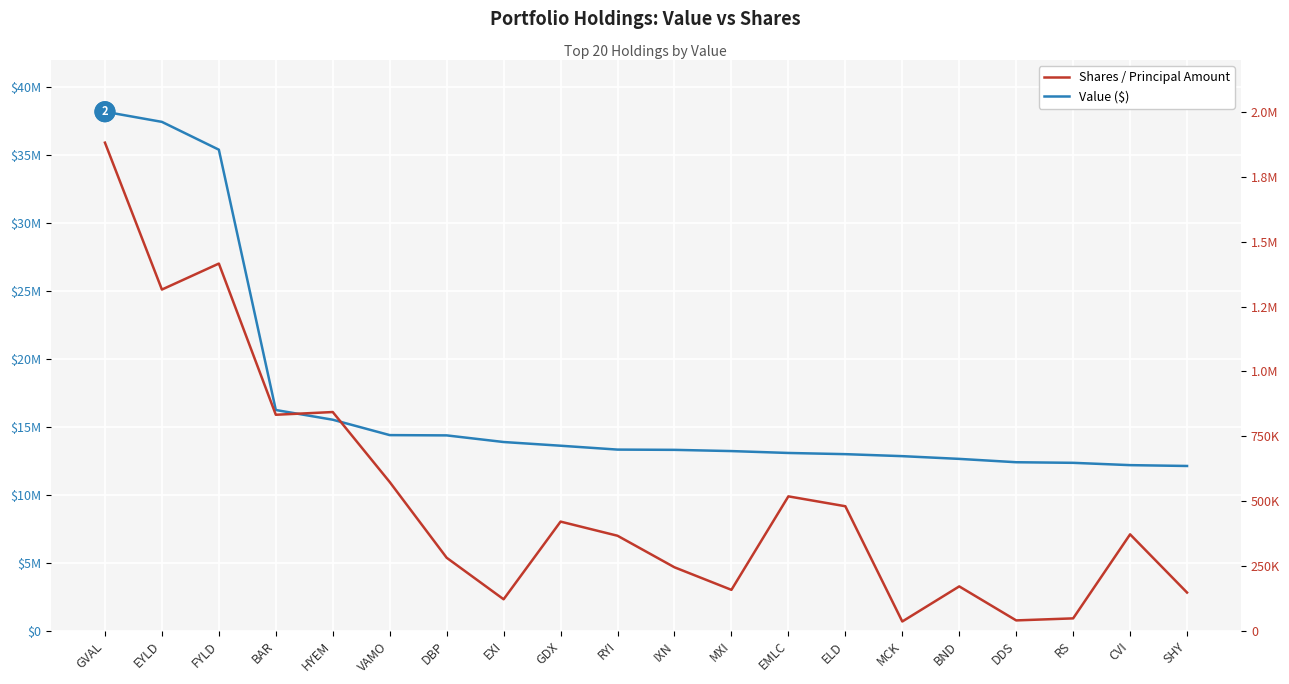

How many interior local peaks does the Shares / Principal Amount series have?

6